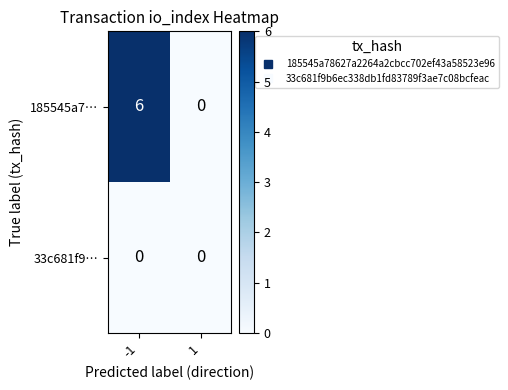

Between -1 and 1, which series saw the biggest shift?

185545a7…